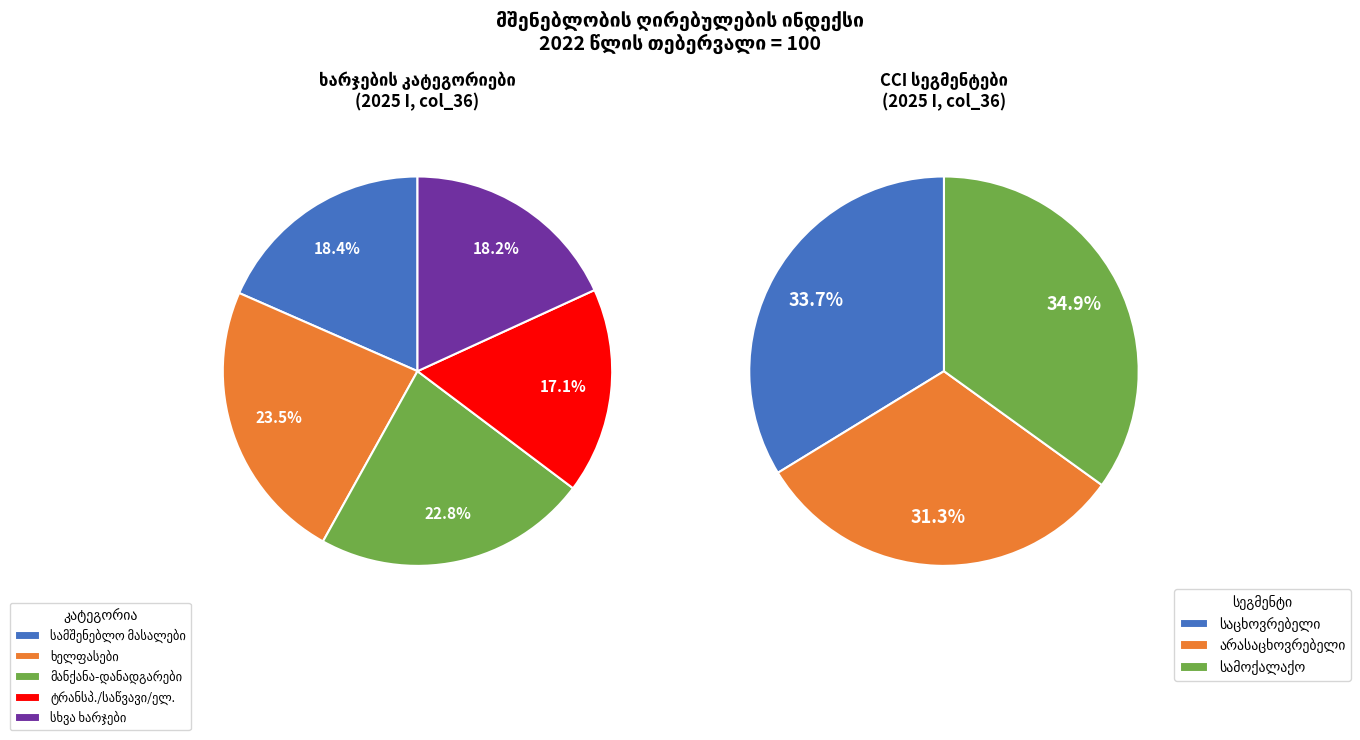

Does ტრანსპორტირება, საწვავი, ელექტროენერგია represent more than half of the total?

No